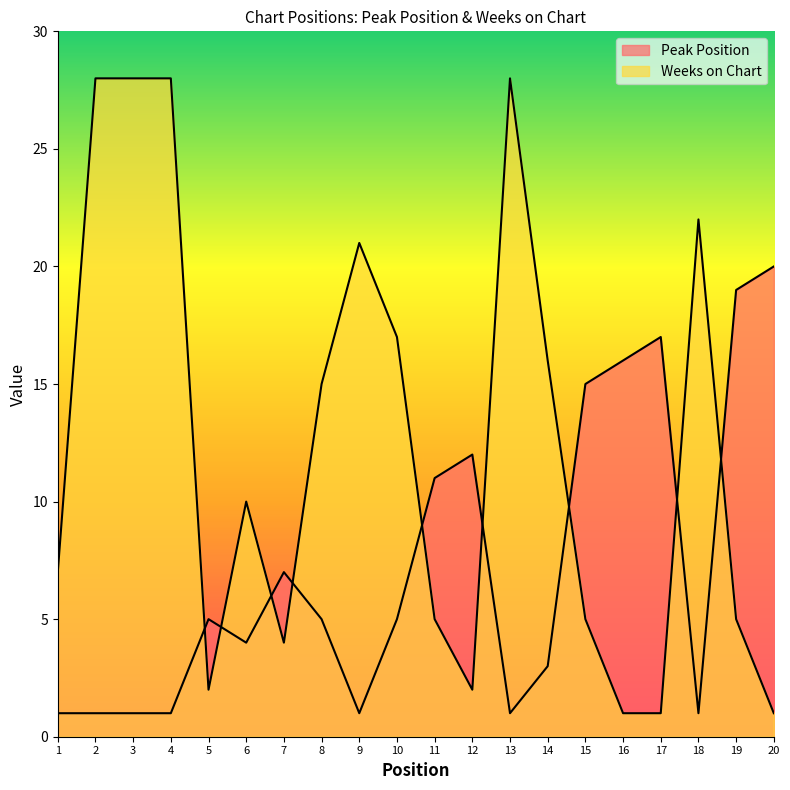

At which label does Weeks on Chart first exceed 10?

2